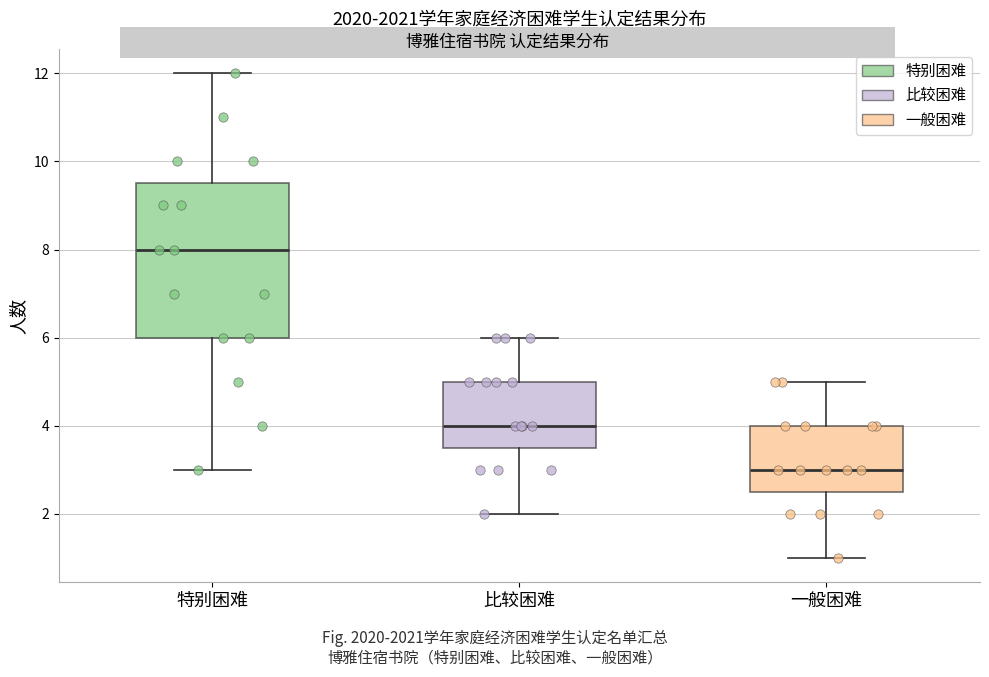

Reading left to right, read every box against the y-axis: the position of its median line, the range the box covers, and the ends of its whiskers. The values are not printed on the chart, so give them approximately, as read against the axis.

特别困难: median 8.0, box 6.0 to 9.6, whiskers 3.0 to 12.0
比较困难: median 4.0, box 3.6 to 5.0, whiskers 2.0 to 6.0
一般困难: median 3.0, box 2.6 to 4.0, whiskers 1.0 to 5.0